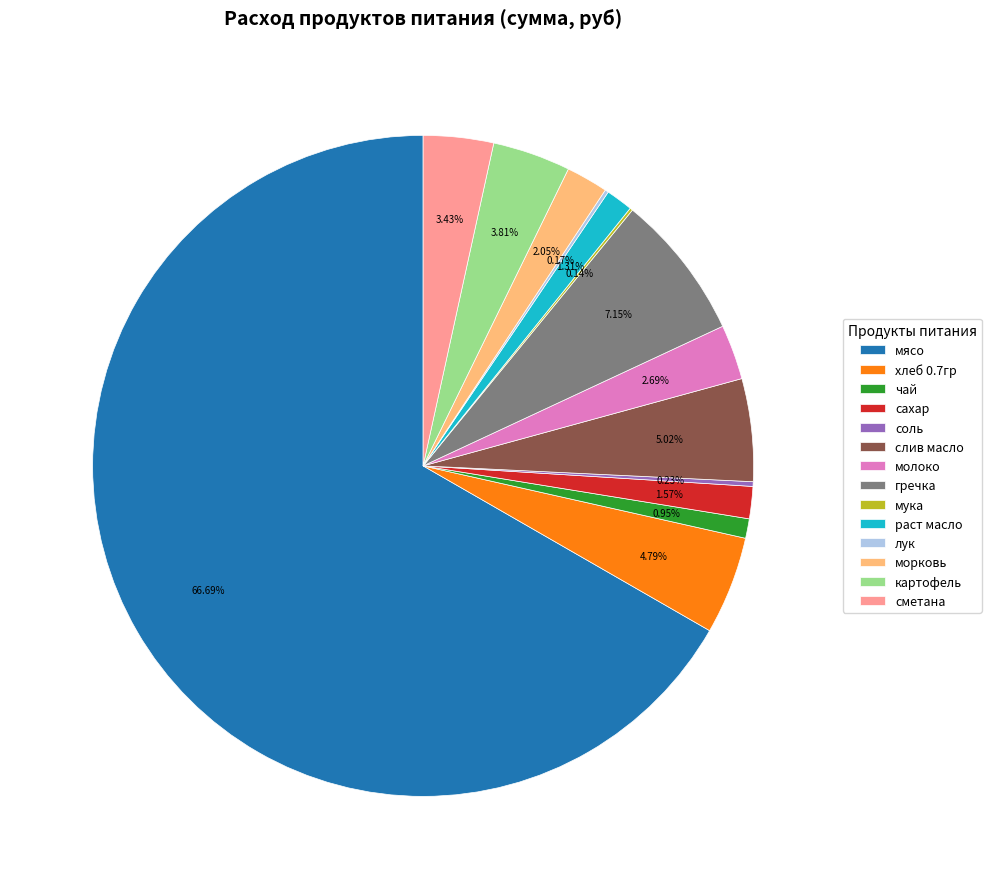

What is the ratio of the value at картофель to the value at сметана?

1.1